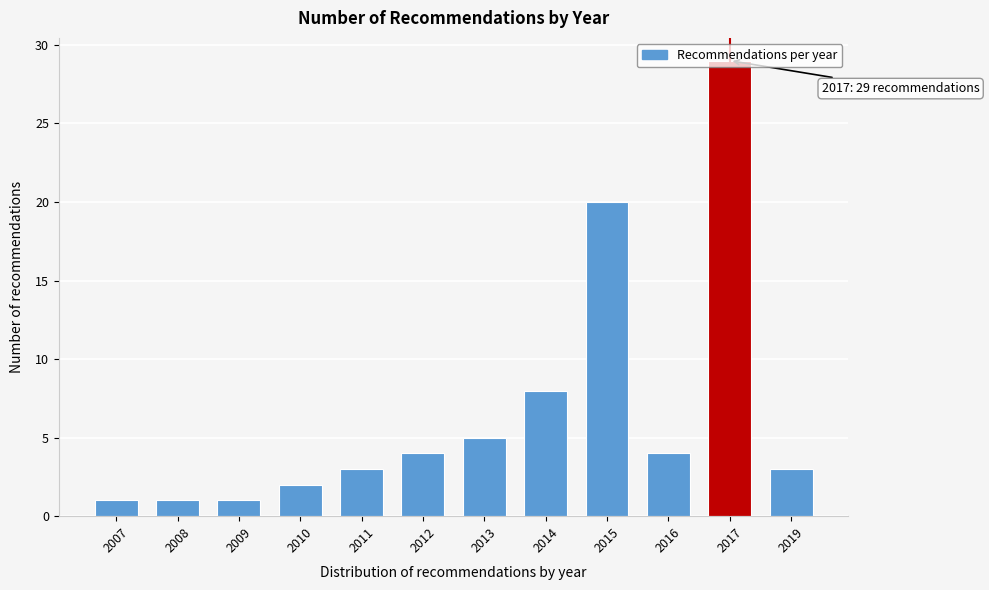

What is the difference between the values at 2009 and 2012?

3